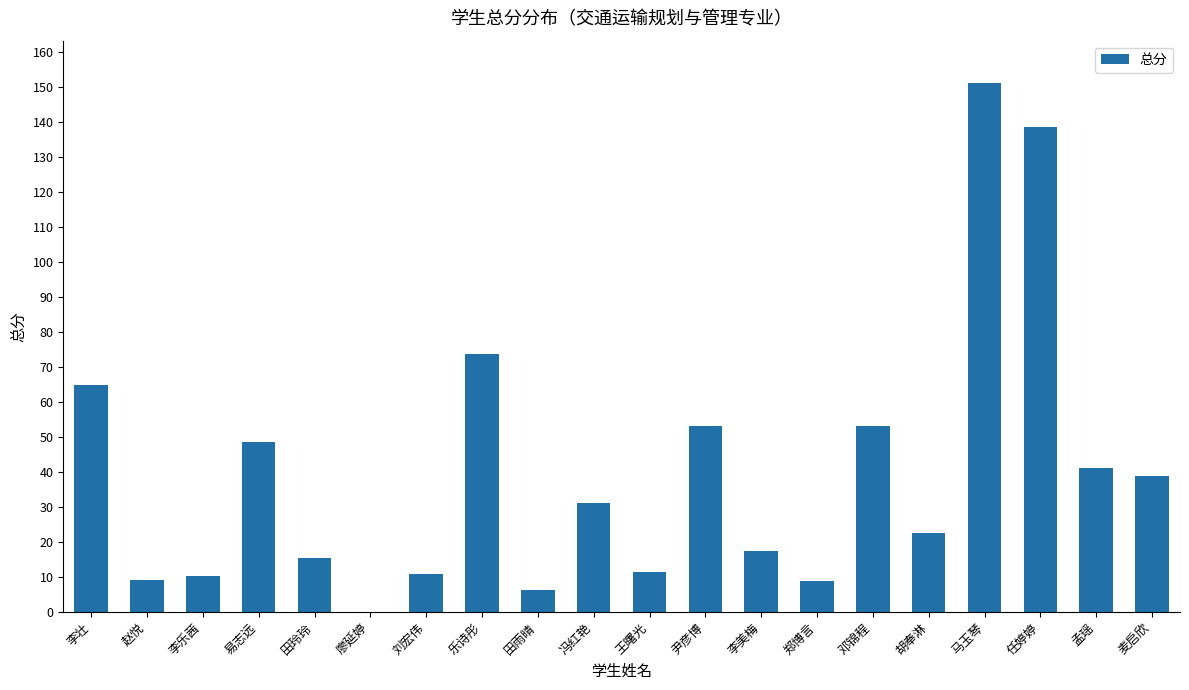

Approximately how many times larger is the value at 易志远 compared to 邓锦程?

0.9